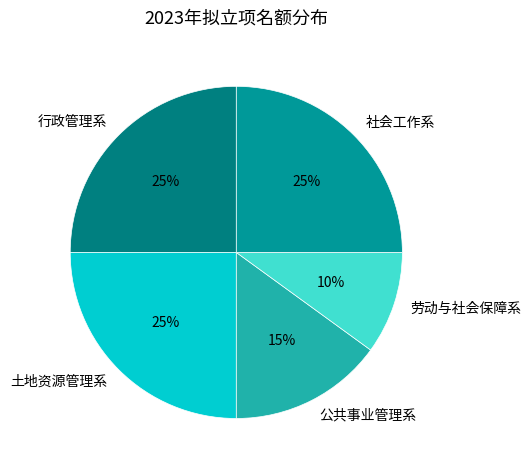

To the nearest percent, what is the combined percentage of 公共事业管理系 and 行政管理系?

40%